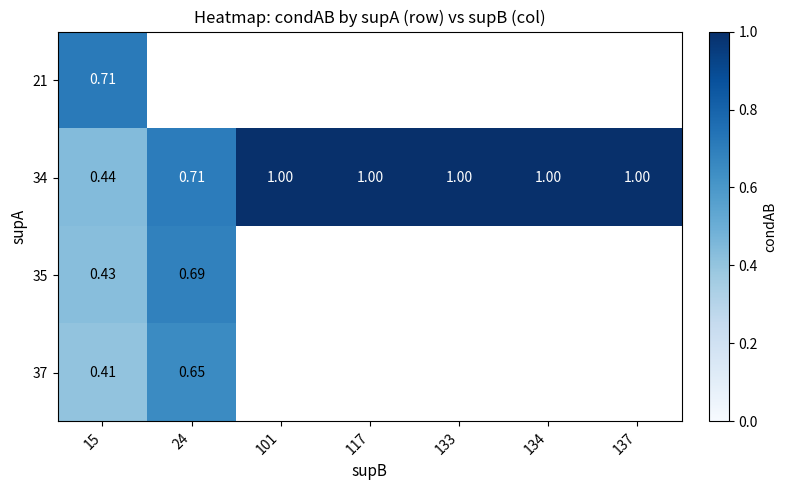

Where is 37 nearest to the value 0?

15